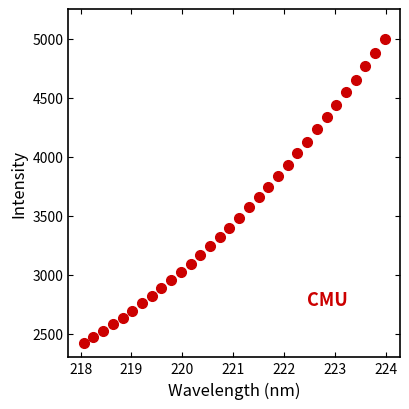

What is the range of X values (max minus min)?

5.9